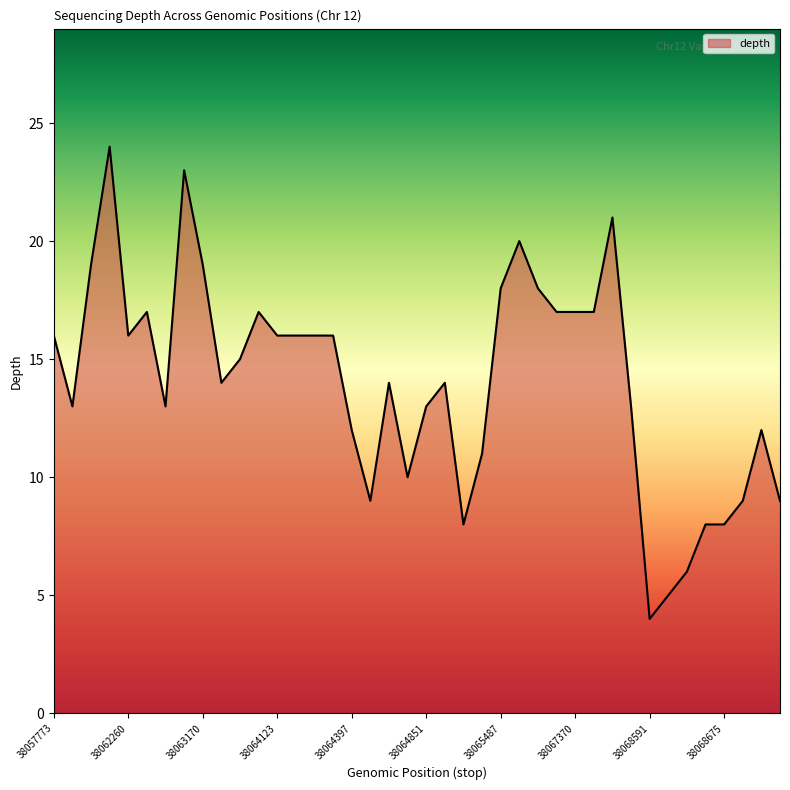

What is the difference between the maximum and minimum values?

20